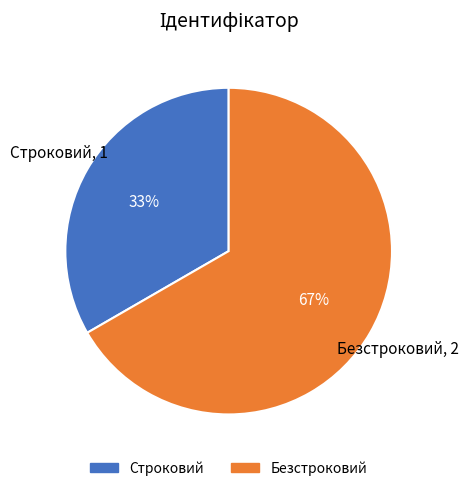

To the nearest percent, what percentage of the pie is Безстроковий?

67%